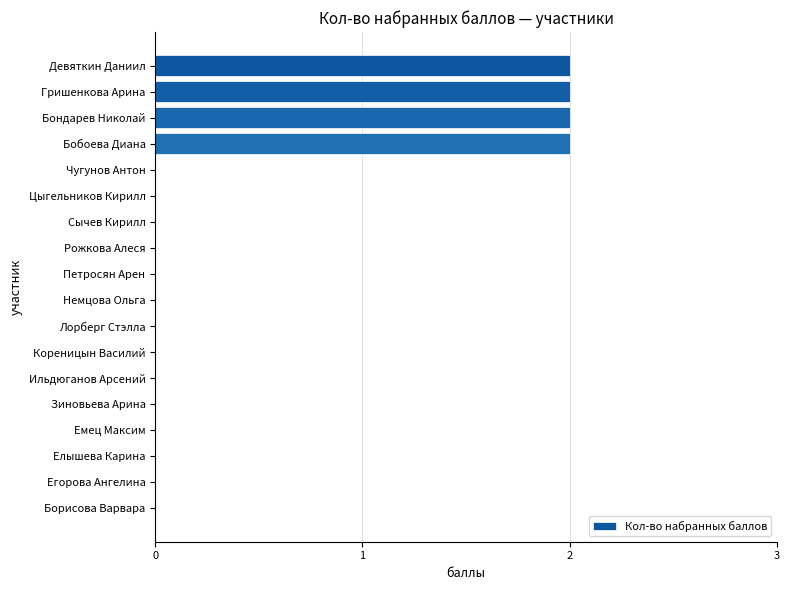

Count the number of categories in the chart.

18